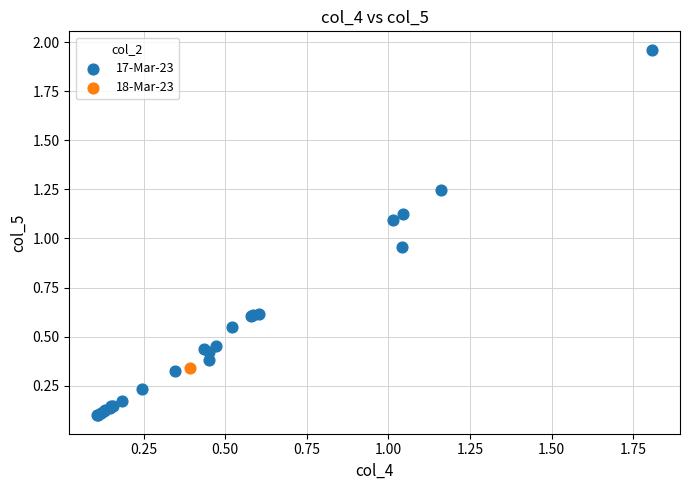

What are all the series names shown in the legend?

17-Mar-23, 18-Mar-23